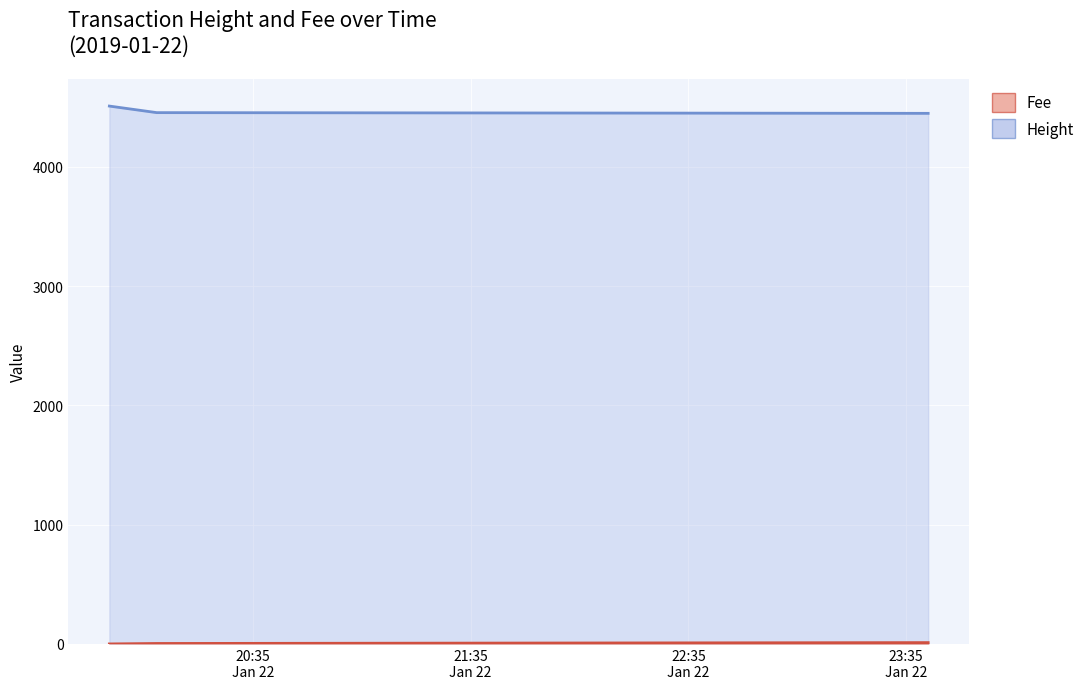

At how many categories does at least one series exceed 2884?

3